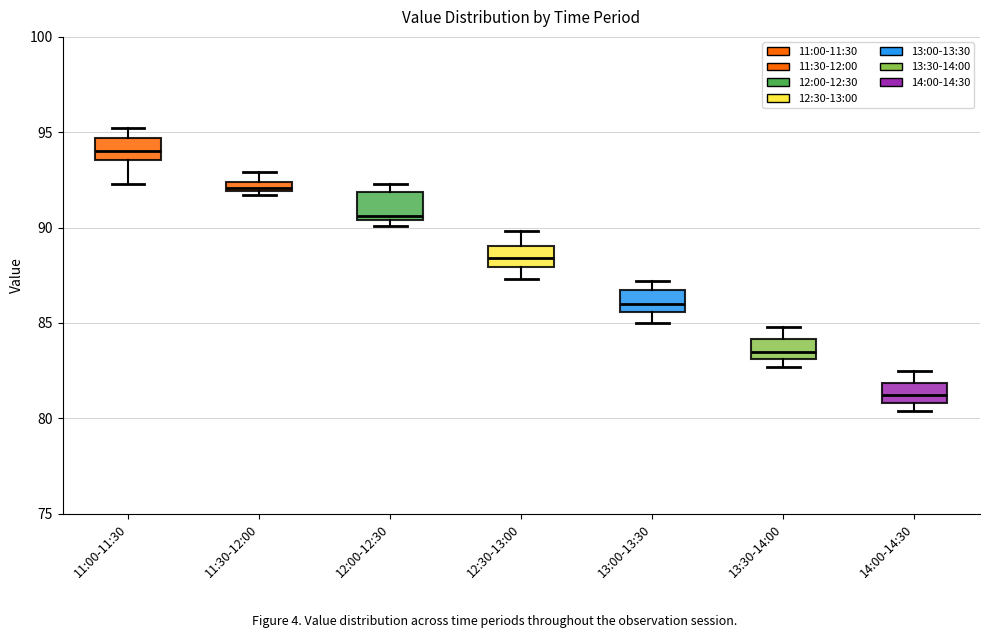

Where is the lower edge of the box for 11:30-12:00 on the y-axis? The values are not printed on the chart, so give them approximately, as read against the axis.

92.0